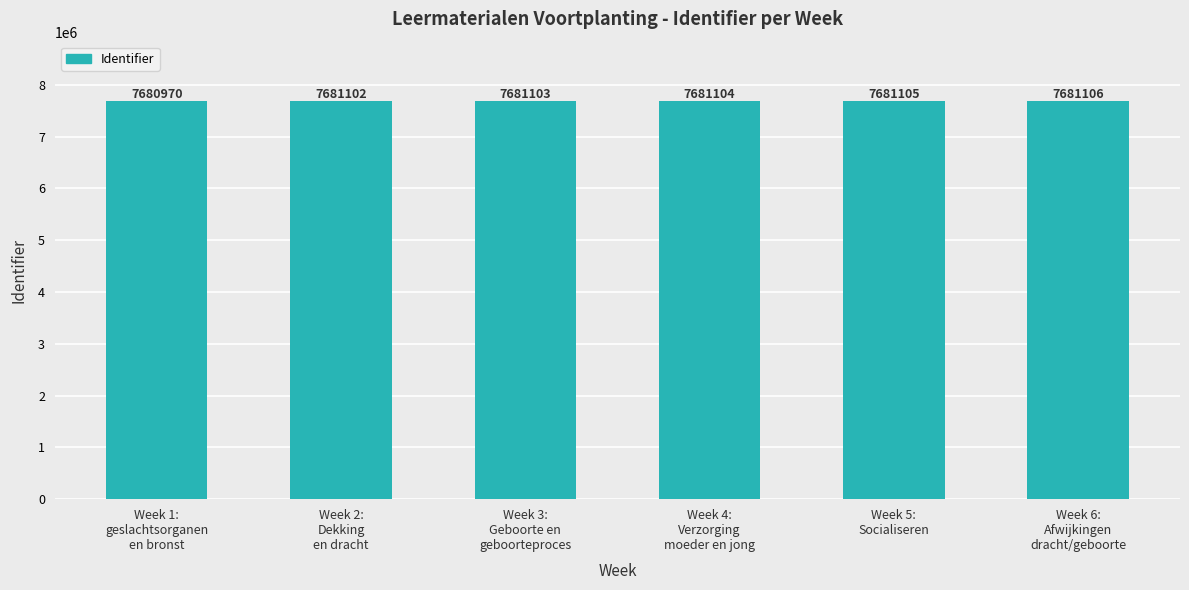

What is the greatest value displayed?

7681106